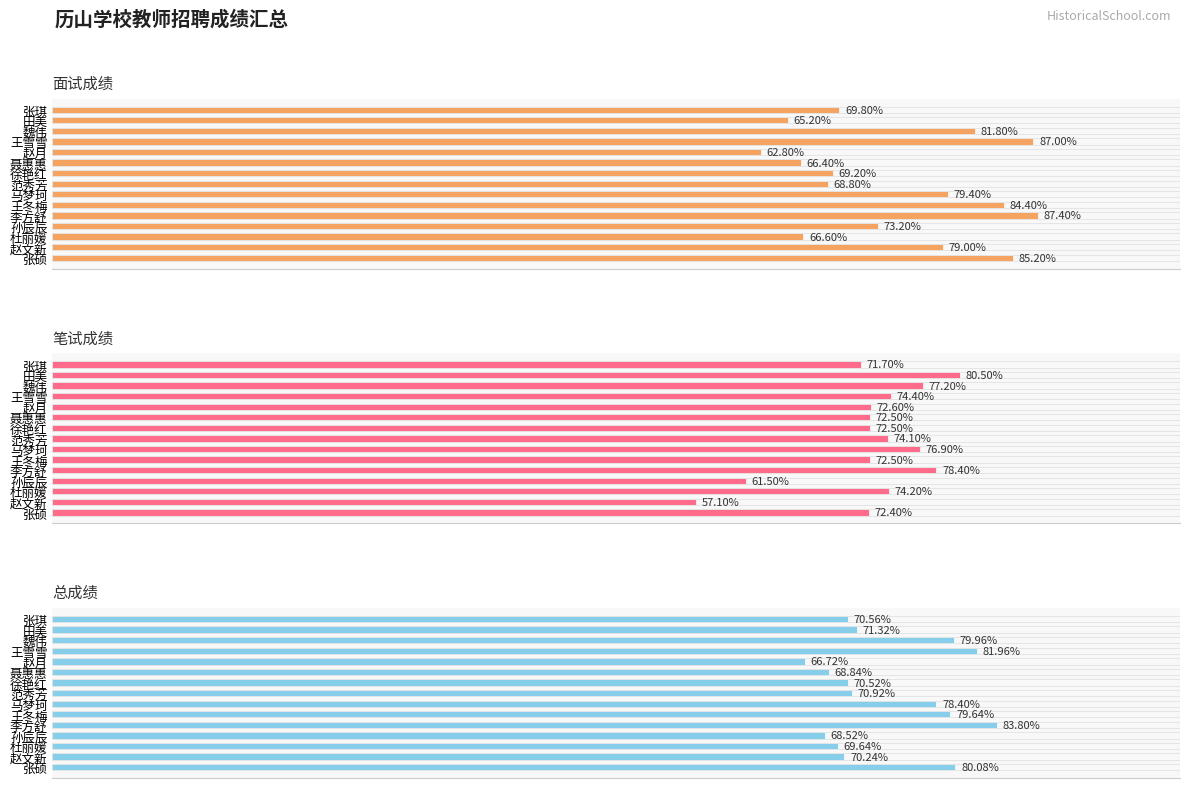

Are the bars grouped side by side (vs. stacked)?

Yes